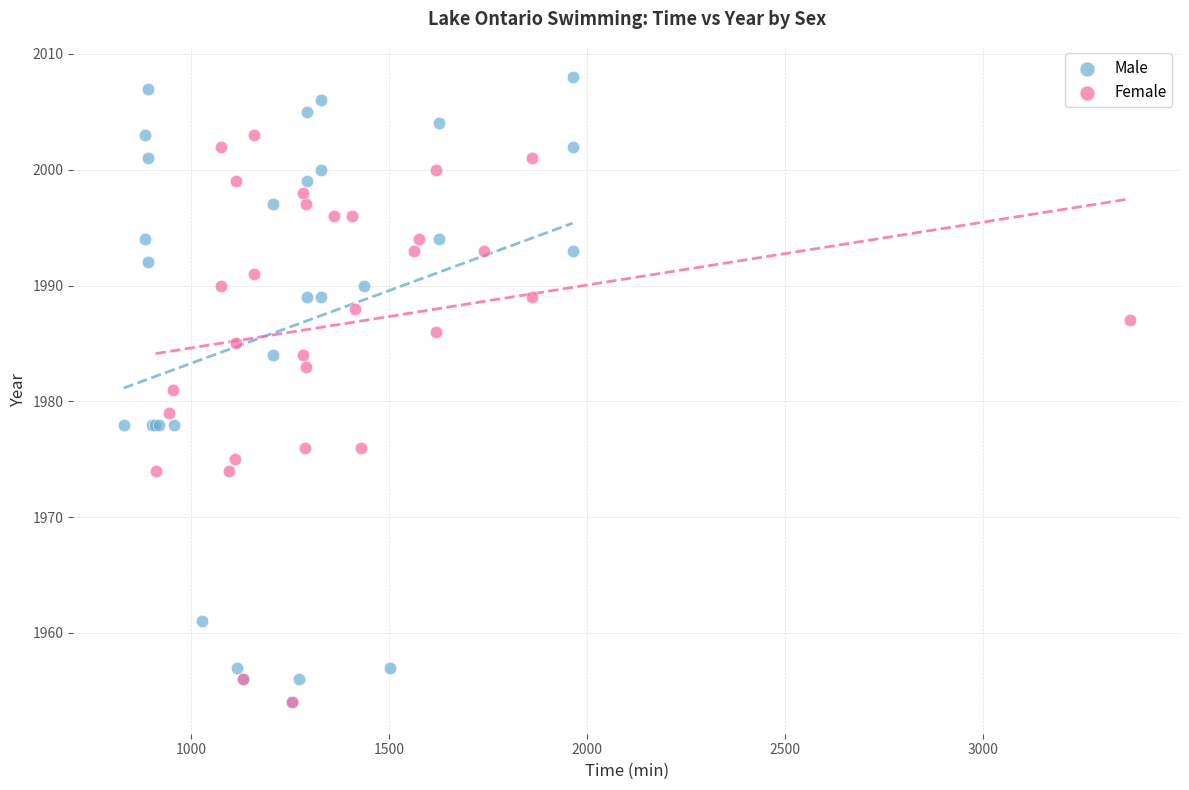

Which series has the widest spread of Y values?

Male